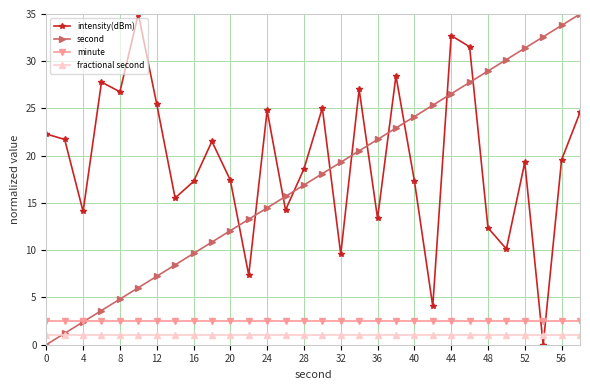

Which series has the largest total across all categories?

intensity(dBm)